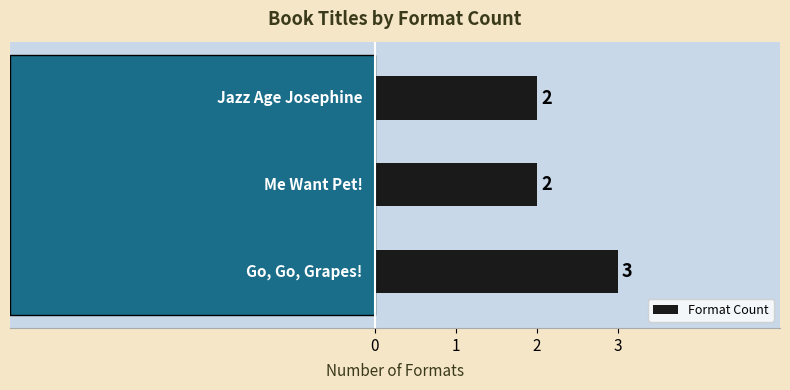

What is the maximum value shown in the chart?

3